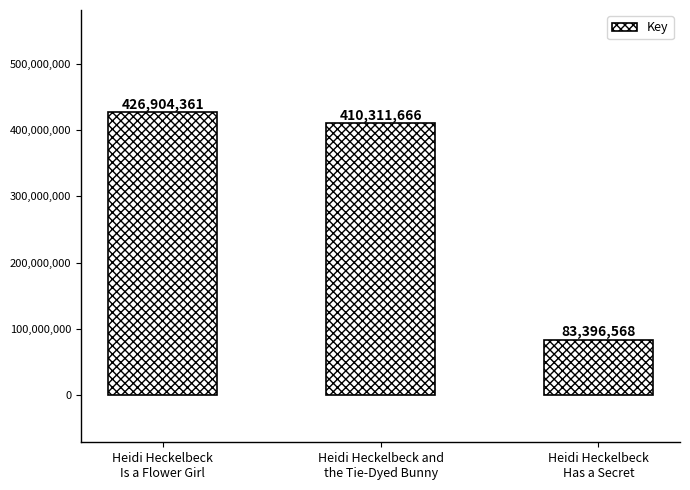

Where does the data first go above 410311666?

Heidi Heckelbeck
Is a Flower Girl